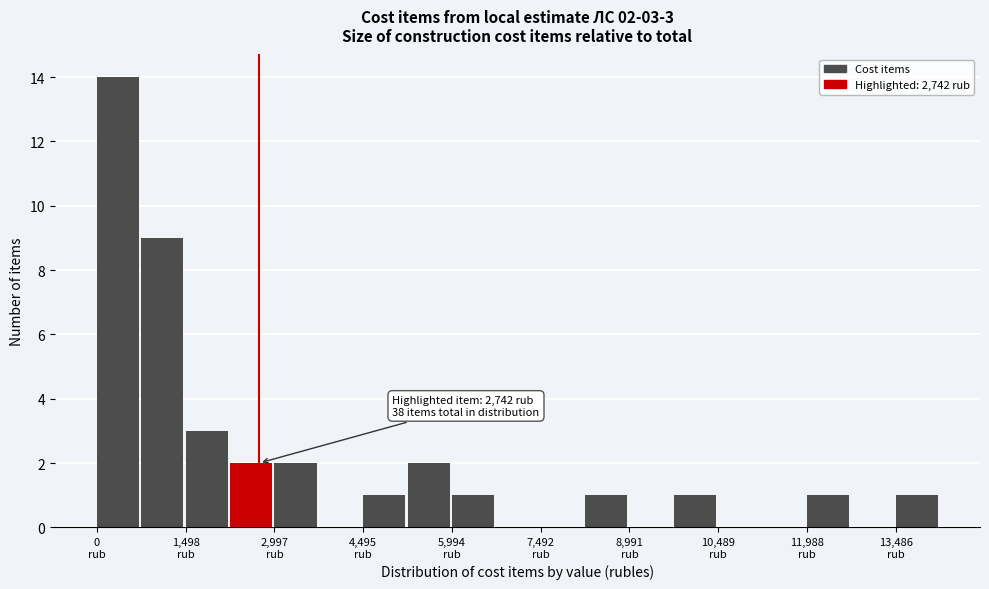

Read against the x-axis, roughly where is the centre of the tallest bar?

400